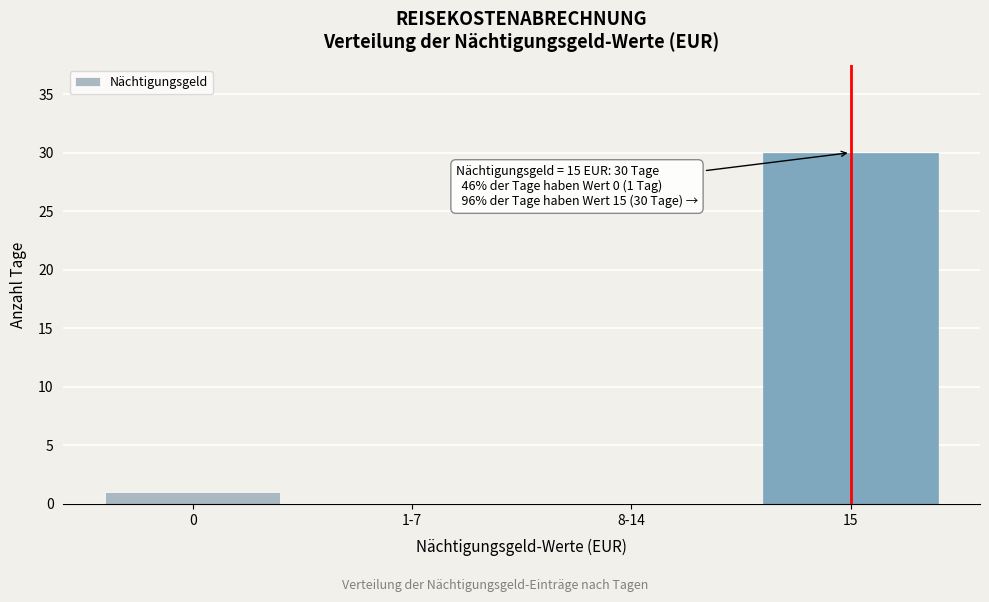

Reading left to right, list all the values displayed in this chart.

0=1	1-7=0	8-14=0	15=30